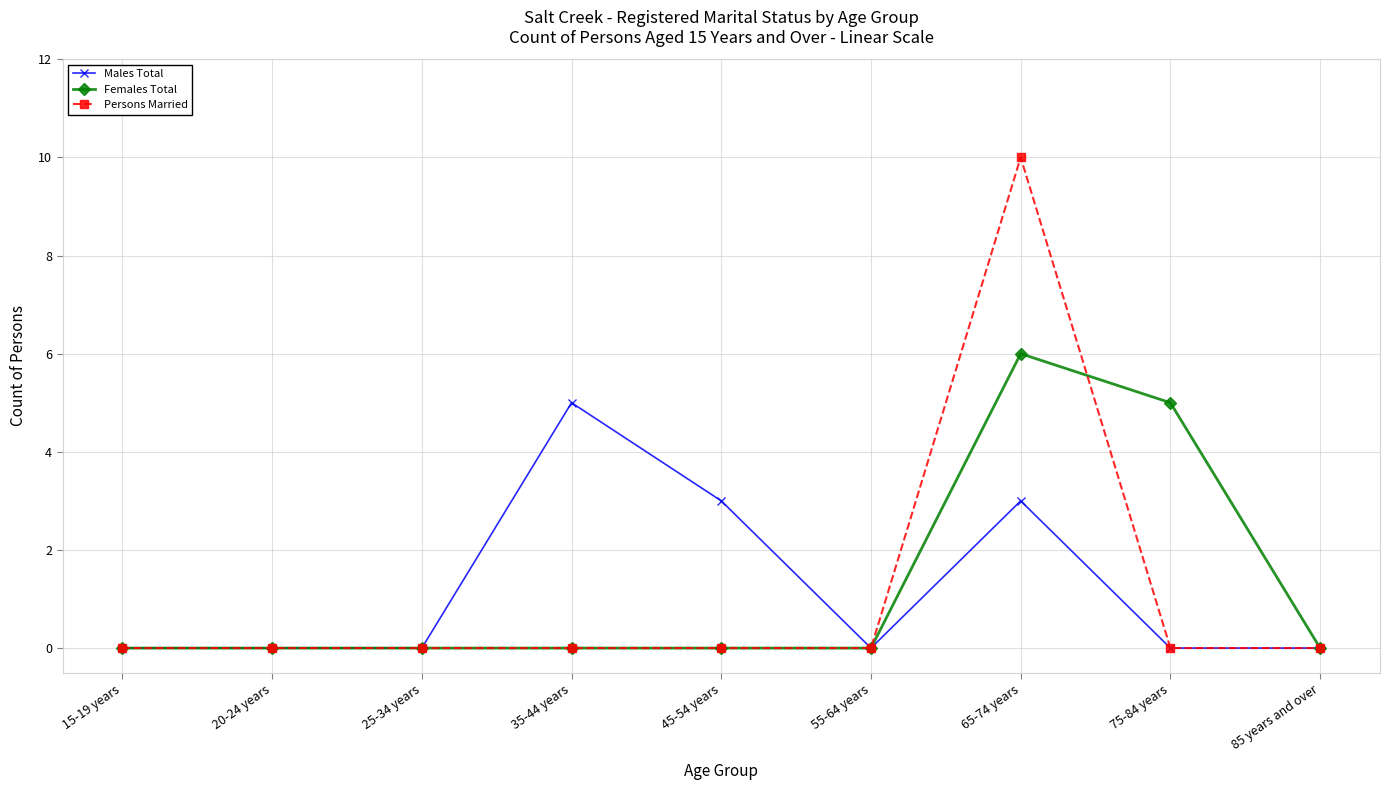

What is the difference between the maximum and minimum values in the Males Total series?

5